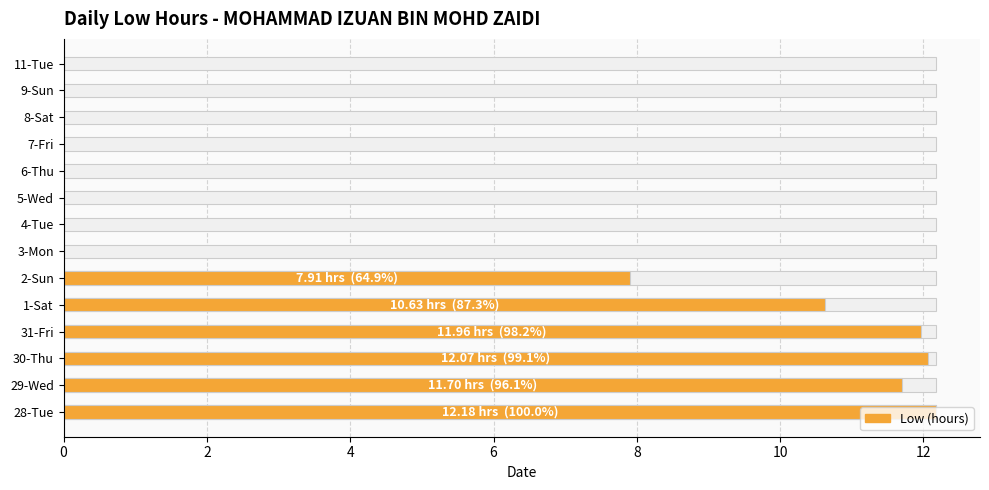

How many values are above zero?

6